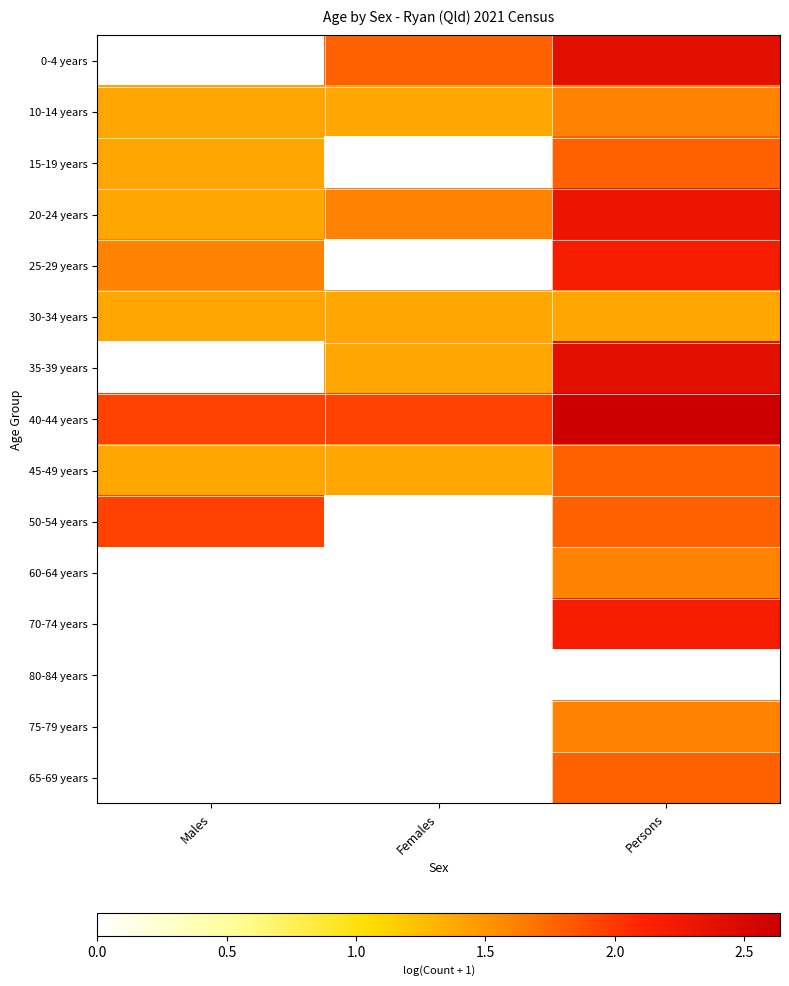

What is the spread (max minus min) of values at Females?

1.9